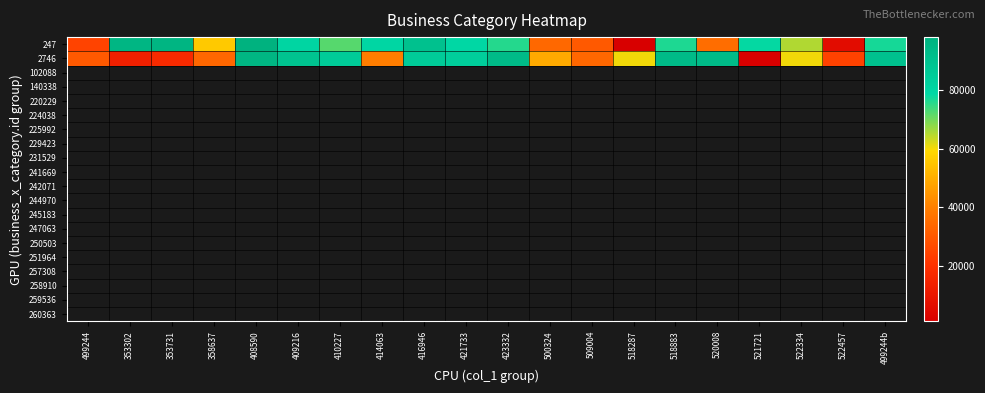

What is the total value across all series at 410227?

157915